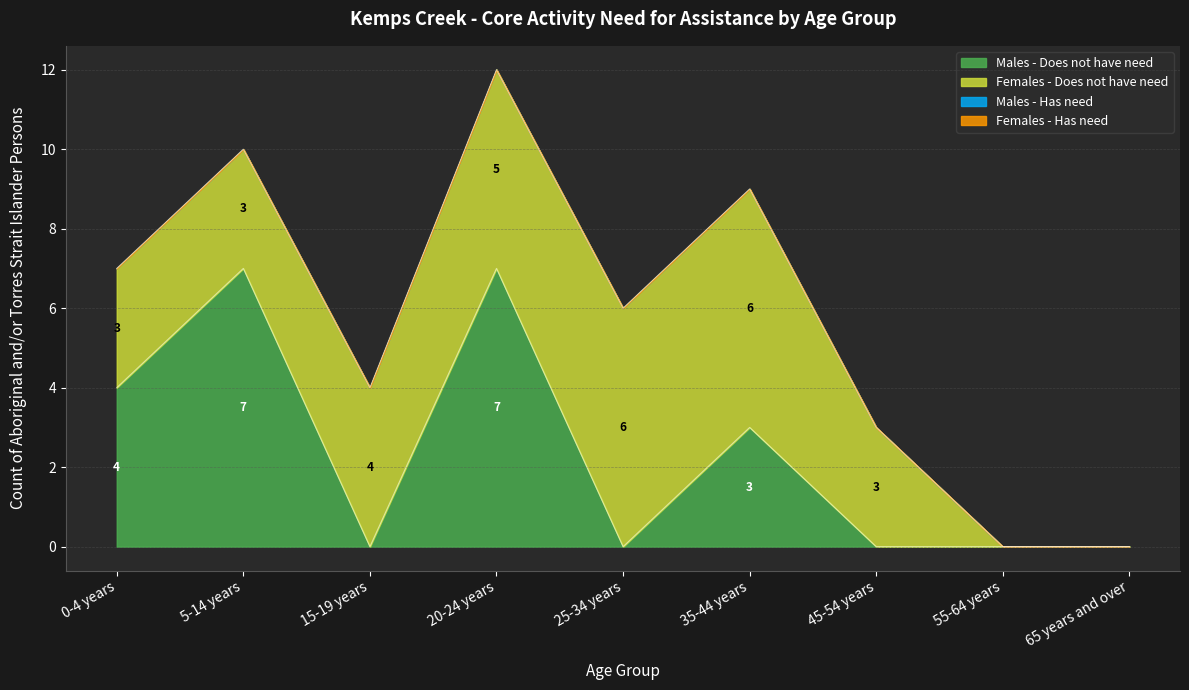

True or false: Males - Does not have need has more than 2 interior local peaks.

True